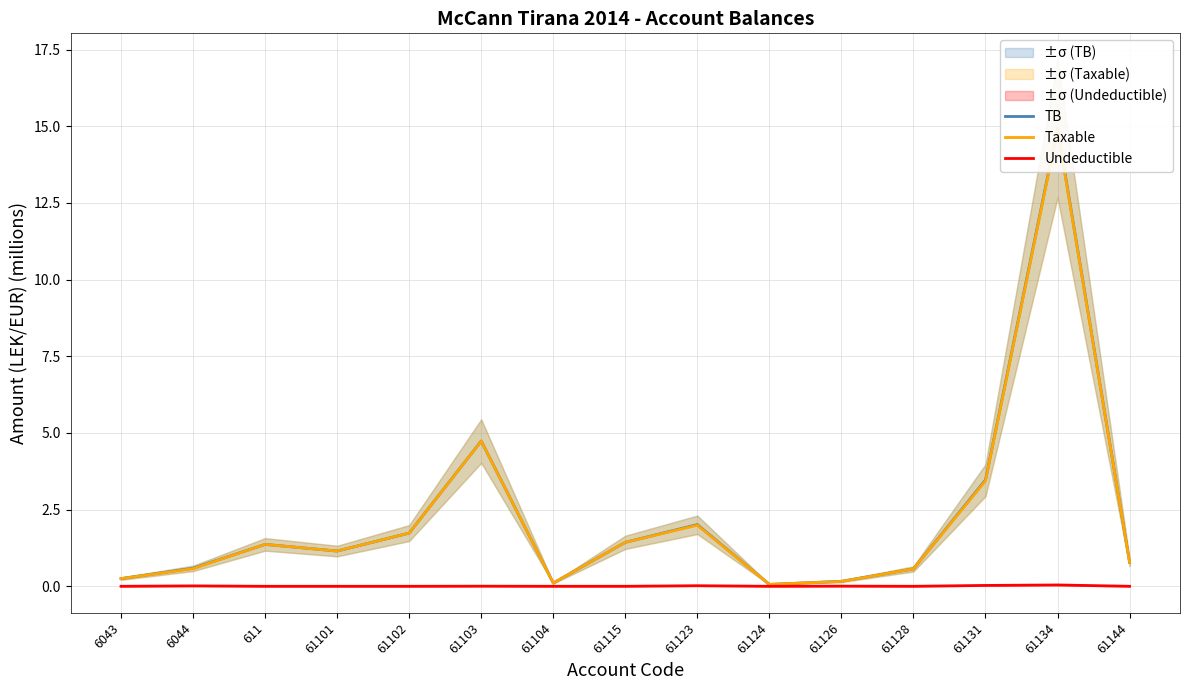

At 61102, list the series in order from smallest to largest.

Undeductible, TB, Taxable